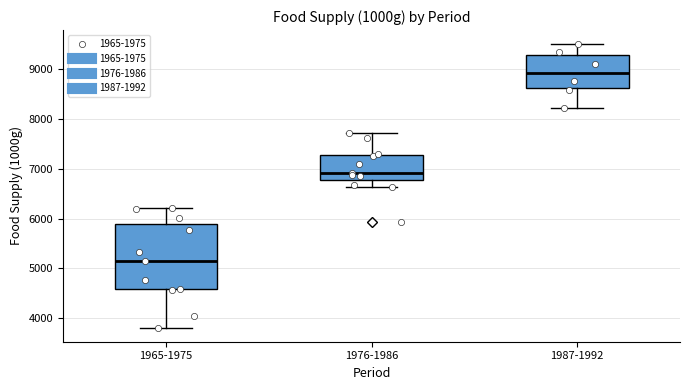

Reading left to right, transcribe this box plot: for each box, give where its median line is, the range the box spans, and where its two whiskers end, as read against the y-axis. The values are not printed on the chart, so give them approximately, as read against the axis.

1965-1975: median 5100, box 4600 to 5900, whiskers 3800 to 6200
1976-1986: median 6900, box 6800 to 7300, whiskers 6600 to 7700
1987-1992: median 8900, box 8600 to 9300, whiskers 8200 to 9500